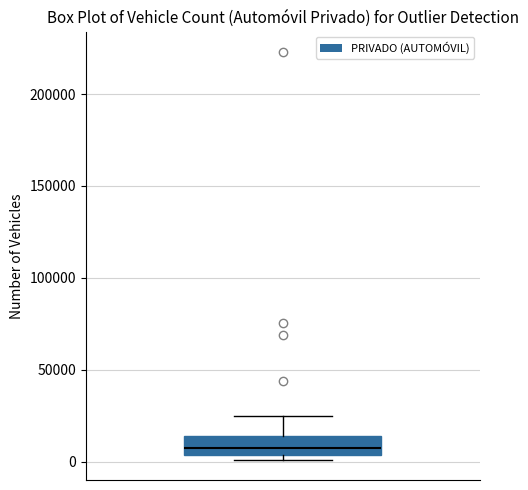

Where does the upper whisker of the box end on the y-axis? The values are not printed on the chart, so give them approximately, as read against the axis.

25000